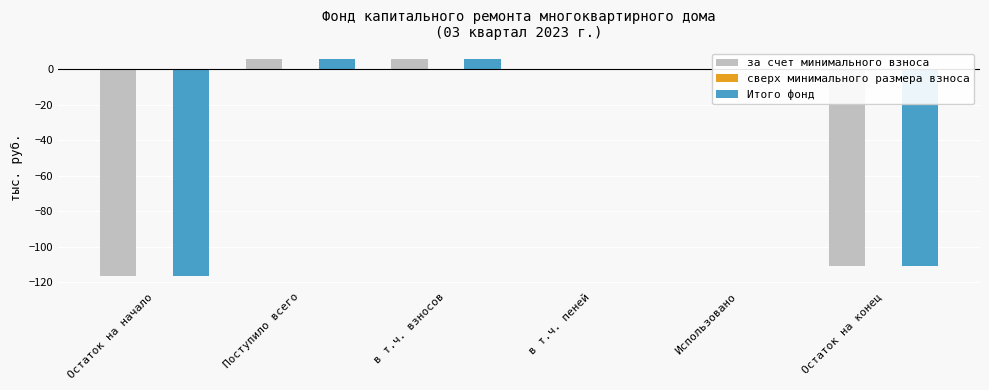

True or false: Итого фонд has a value of -56.4 at Остаток на начало.

False